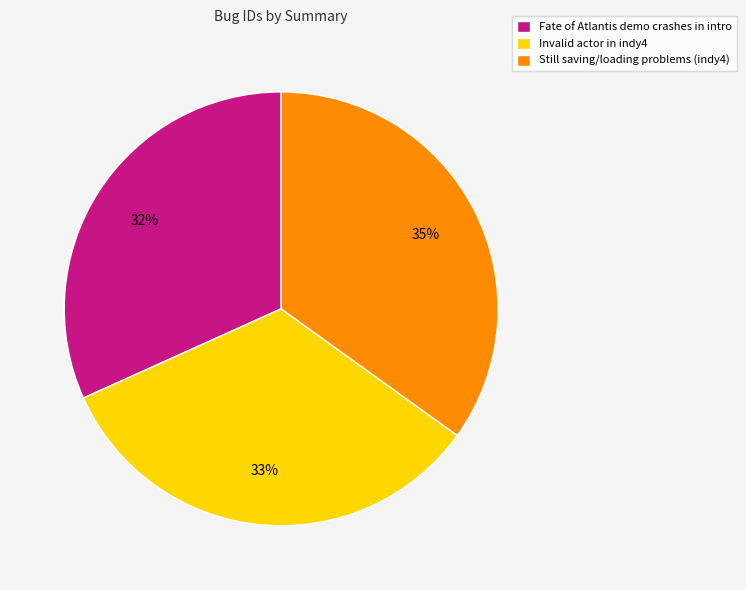

Combined, do Still saving/loading problems (indy4) and Invalid actor in indy4 account for over 50%?

Yes